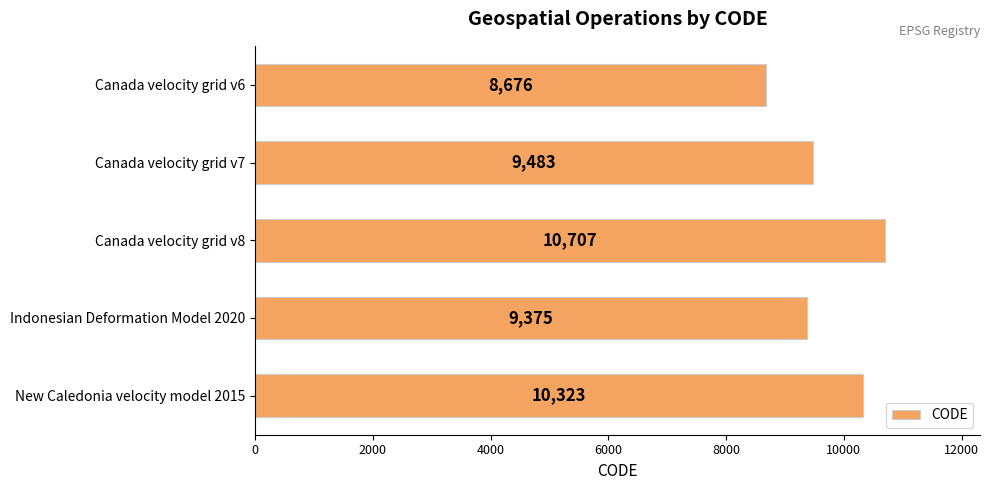

What is the label of the 5th bar from the top?

New Caledonia velocity model 2015